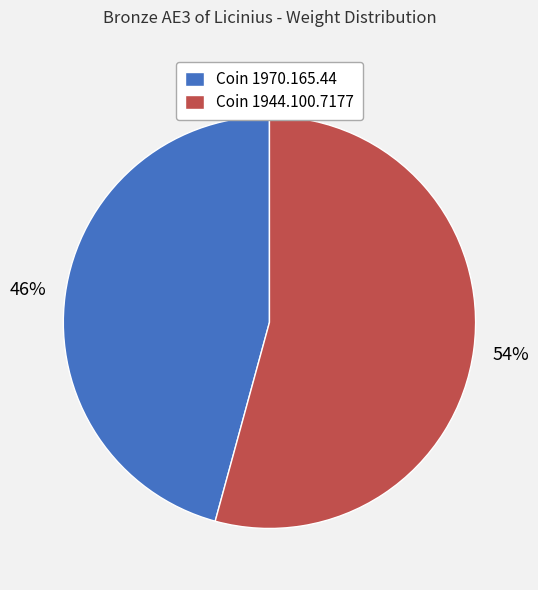

Rank the categories by value from lowest to highest.

Coin 1970.165.44, Coin 1944.100.7177